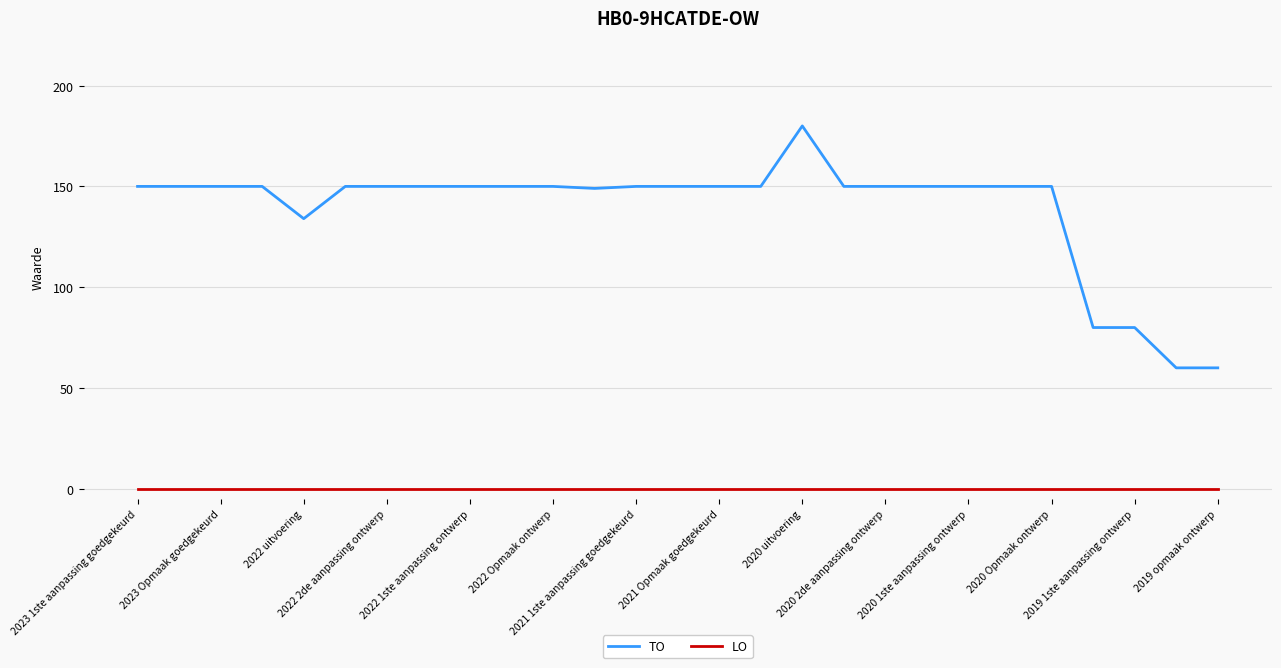

What are all the series names shown in the legend?

TO, LO